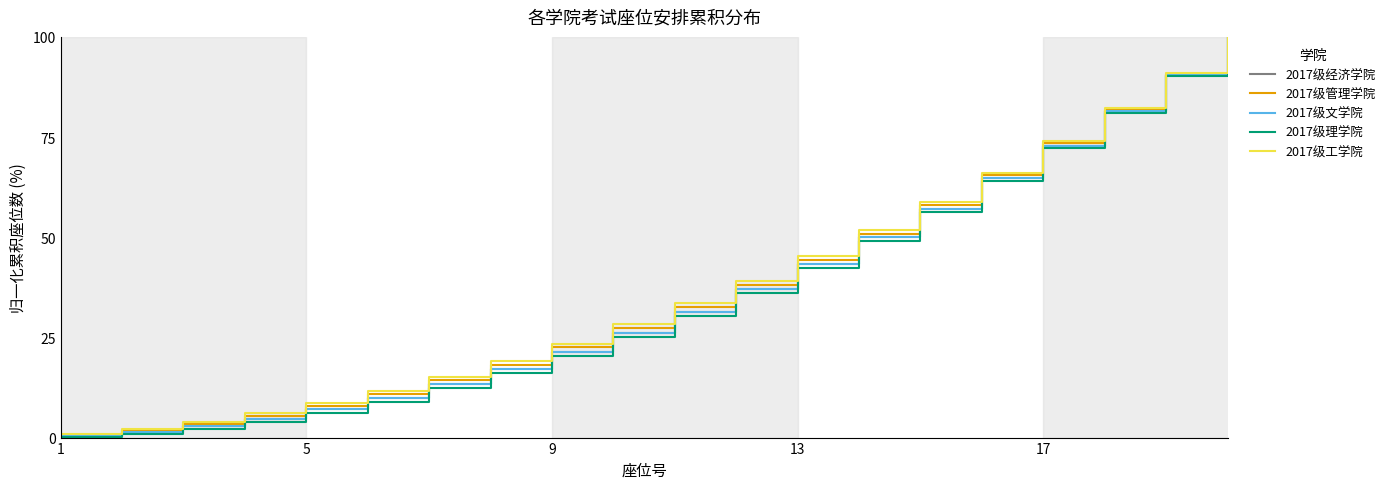

Is this an area chart (filled region under the line)?

No